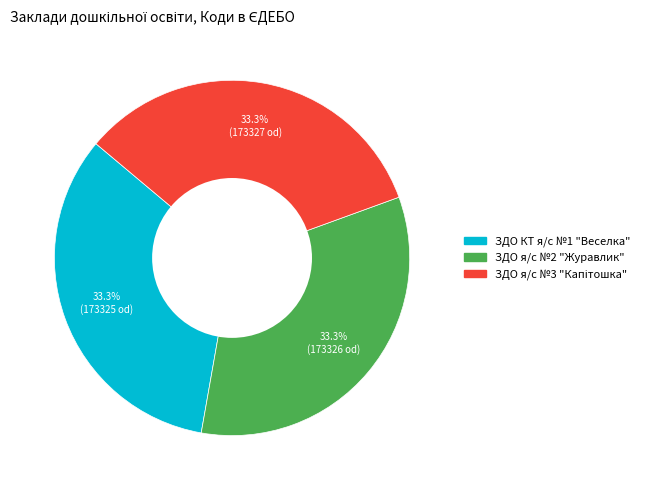

How many slices are in this pie chart?

3